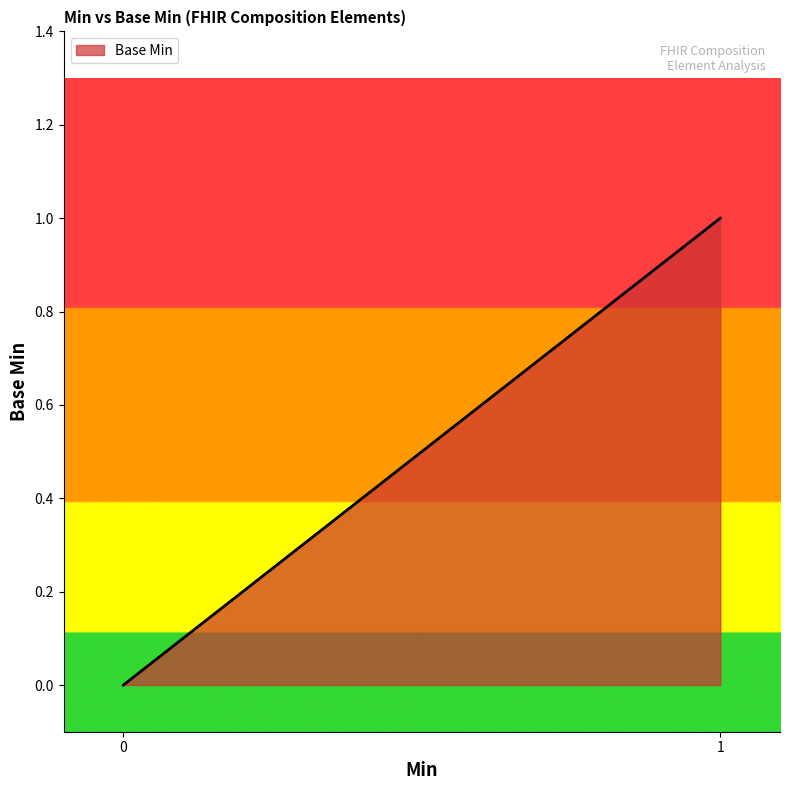

What is the change in value from 0 to 1?

+1